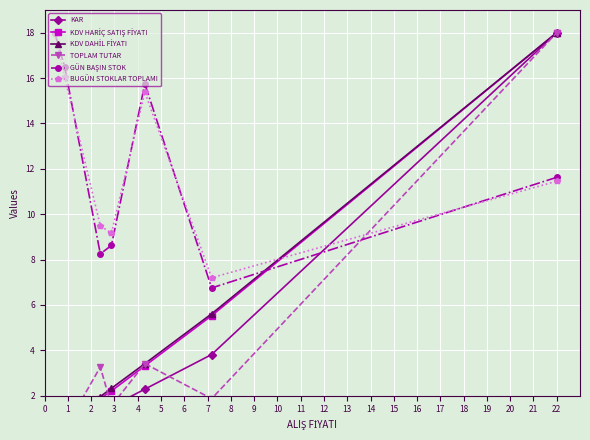

What is the maximum value for BUGÜN STOKLAR TOPLAMI?

18.0